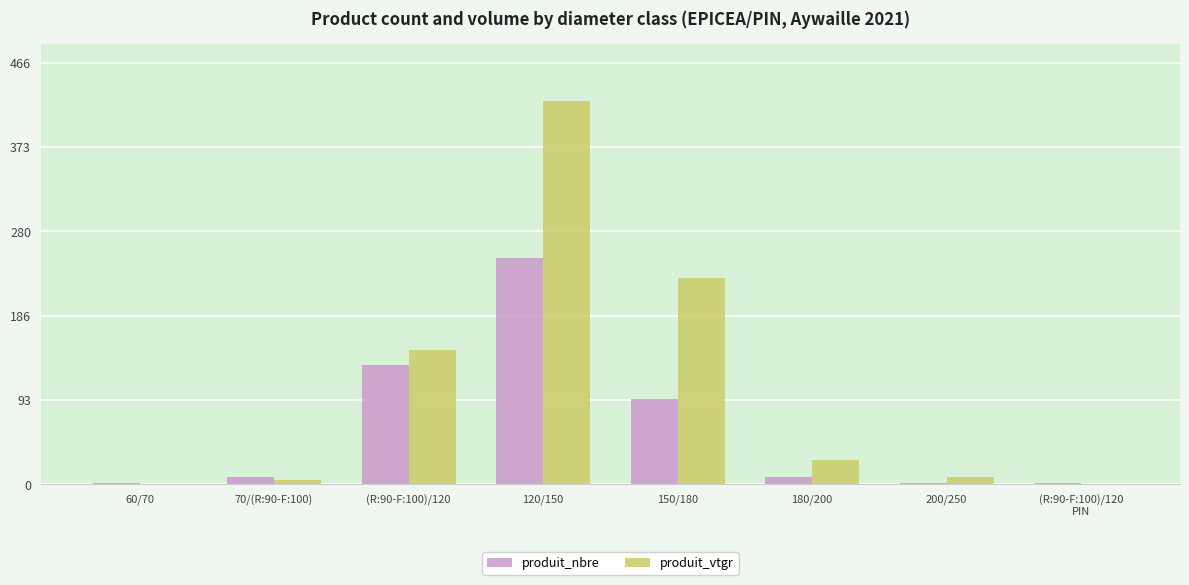

What are all the series names shown in the legend?

produit_nbre, produit_vtgr